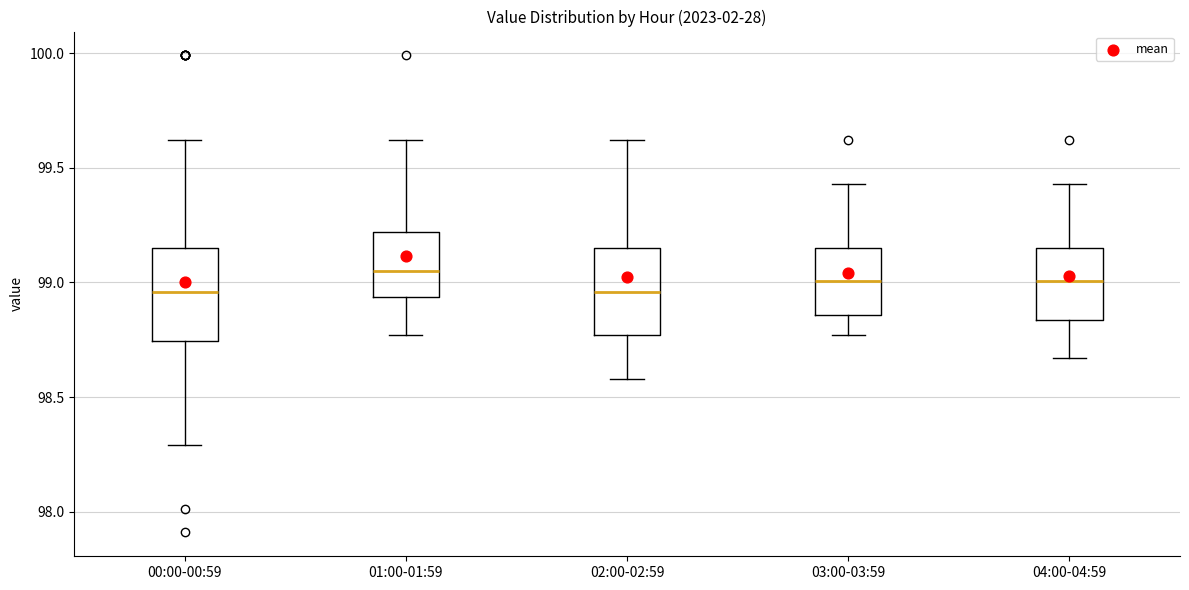

Reading left to right, read every box against the y-axis: the position of its median line, the range the box covers, and the ends of its whiskers. The values are not printed on the chart, so give them approximately, as read against the axis.

00:00-00:59: median 98.95, box 98.75 to 99.15, whiskers 98.30 to 99.60
01:00-01:59: median 99.05, box 98.95 to 99.20, whiskers 98.75 to 99.60
02:00-02:59: median 98.95, box 98.75 to 99.15, whiskers 98.60 to 99.60
03:00-03:59: median 99.00, box 98.85 to 99.15, whiskers 98.75 to 99.45
04:00-04:59: median 99.00, box 98.85 to 99.15, whiskers 98.65 to 99.45